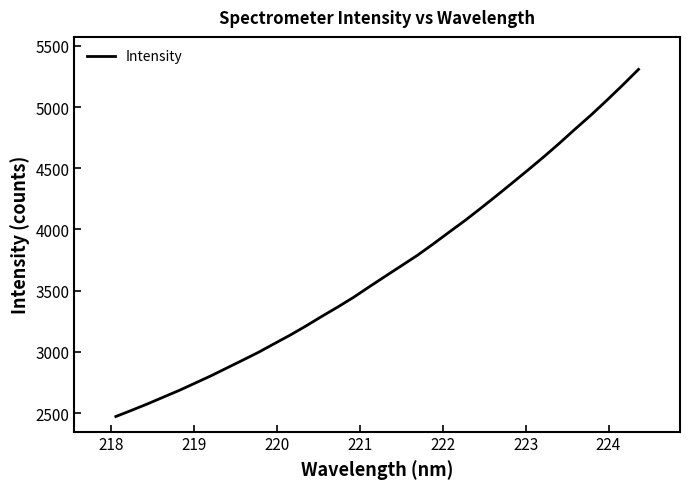

What is the maximum value shown in the chart?

5308.5